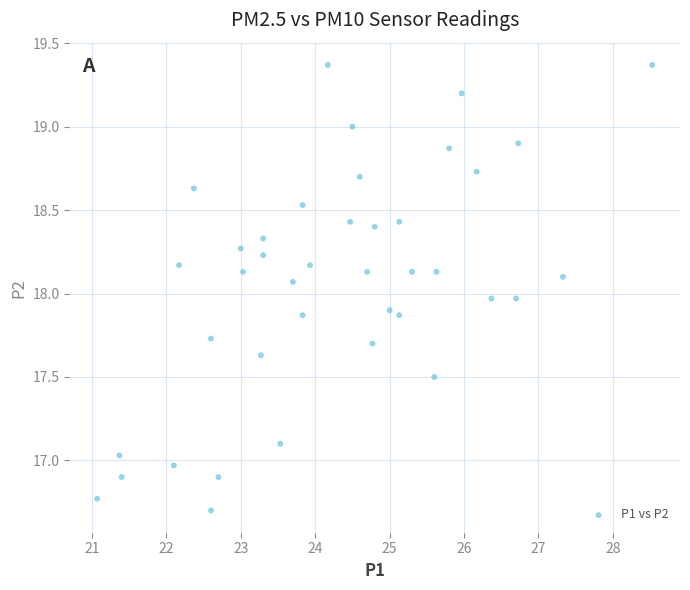

What is the range of Y values (max minus min)?

2.7